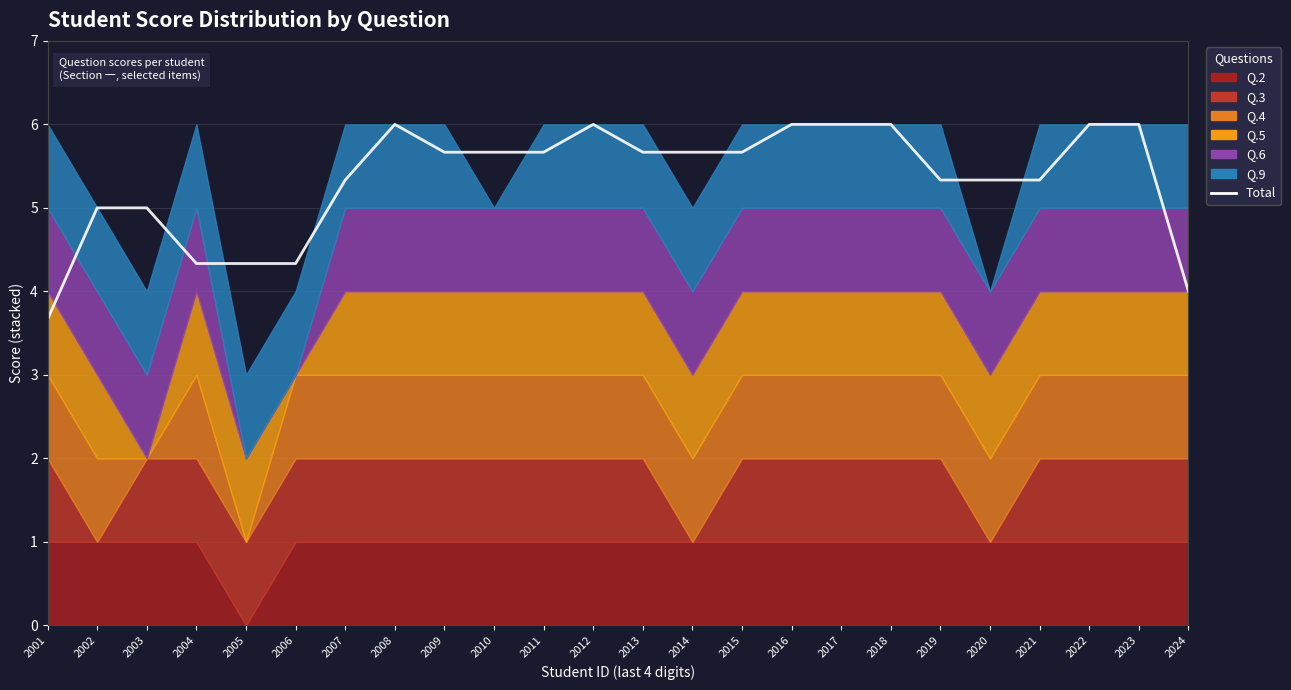

Between 2004 and 2022, which is larger?

2022